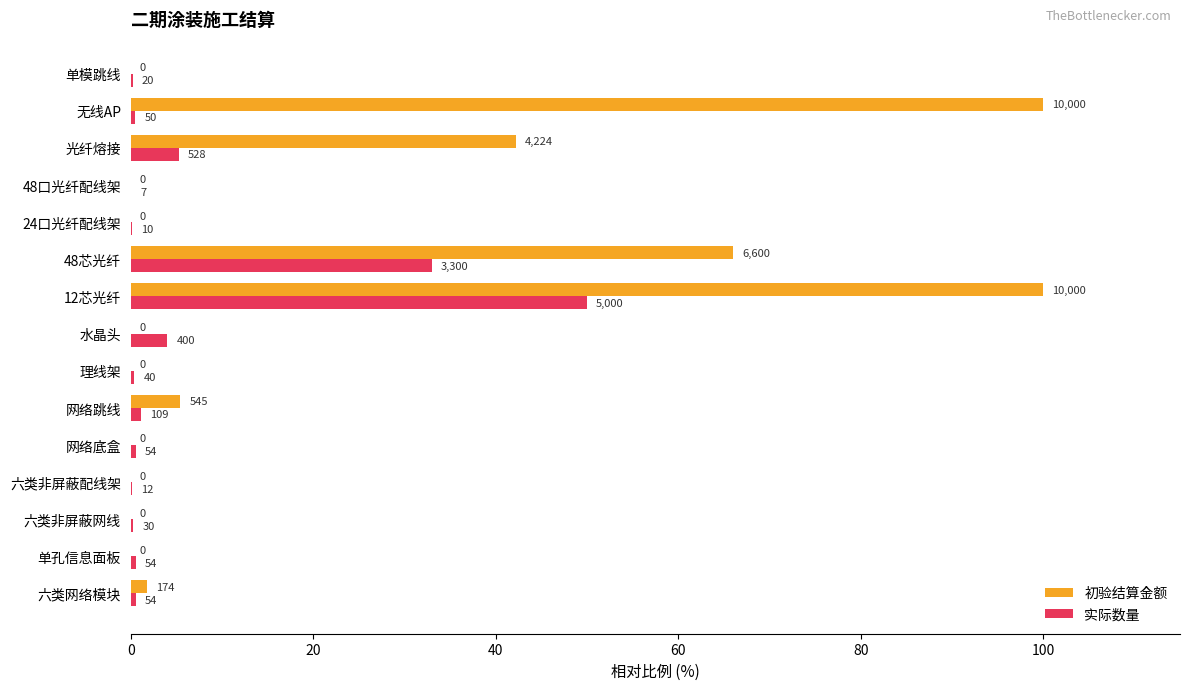

What are all the series names shown in the legend?

初验结算金额, 实际数量